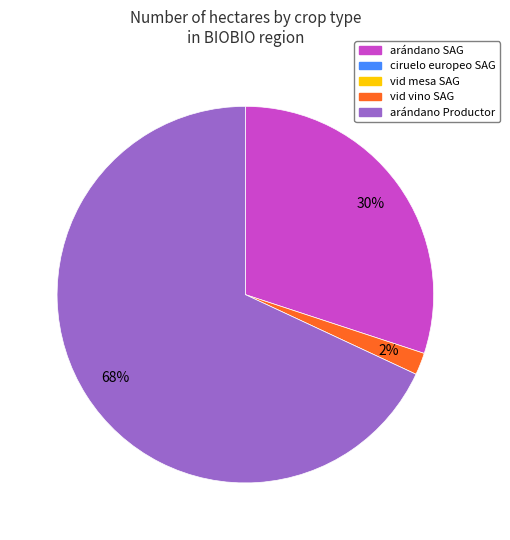

Does any single category account for the majority?

Yes